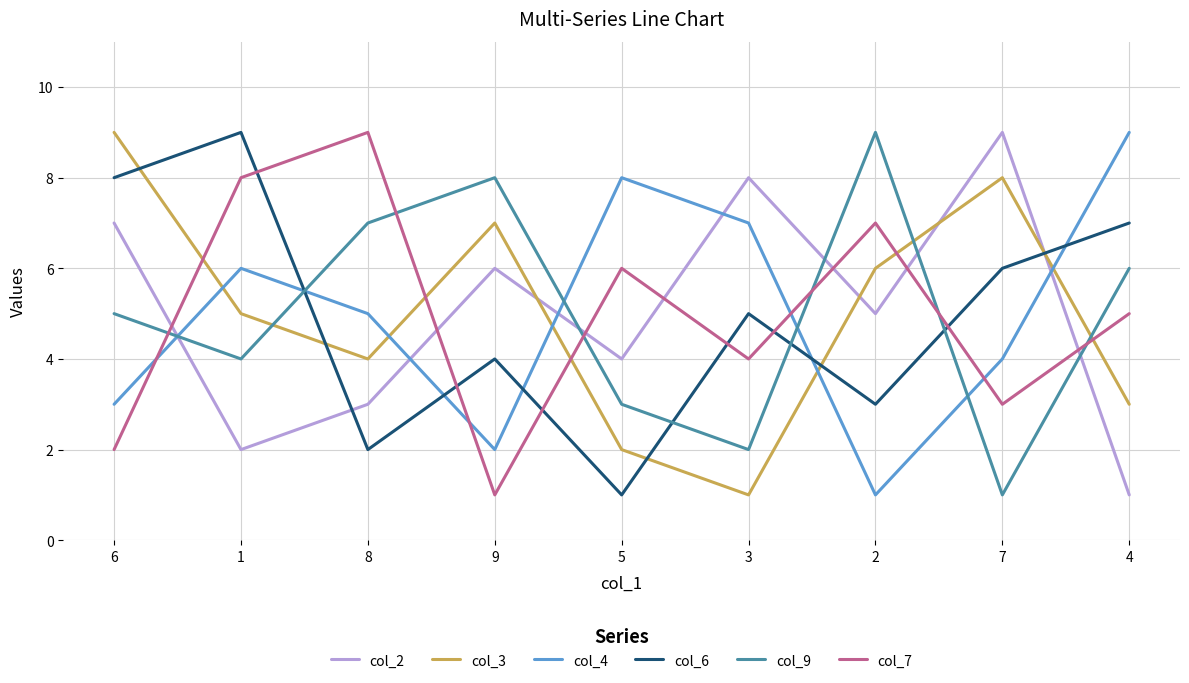

After their last crossing, which series has the higher values: col_3 or col_4?

col_4